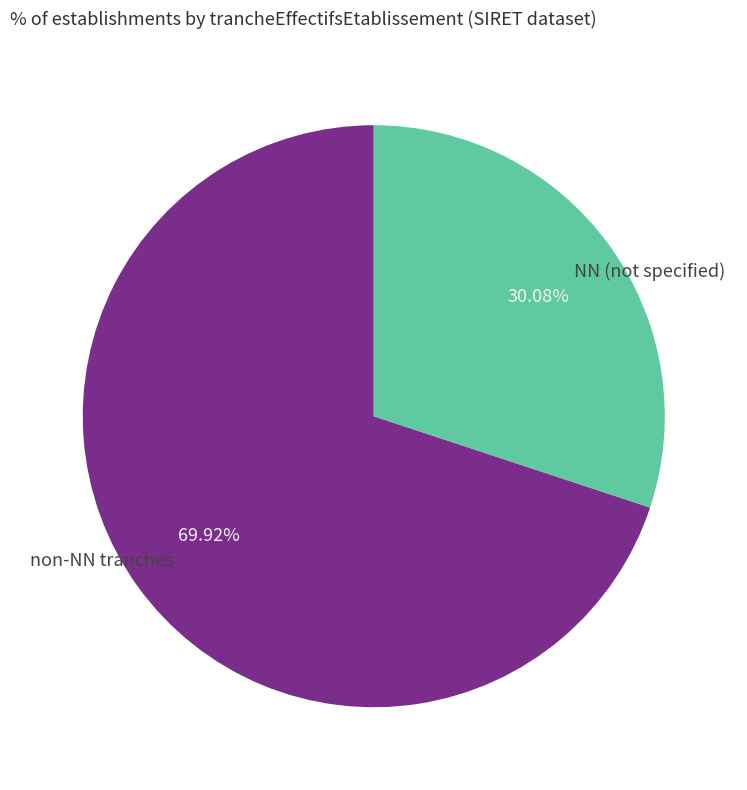

What is the ratio of the value at non-NN tranches to the value at NN (not specified)?

2.3